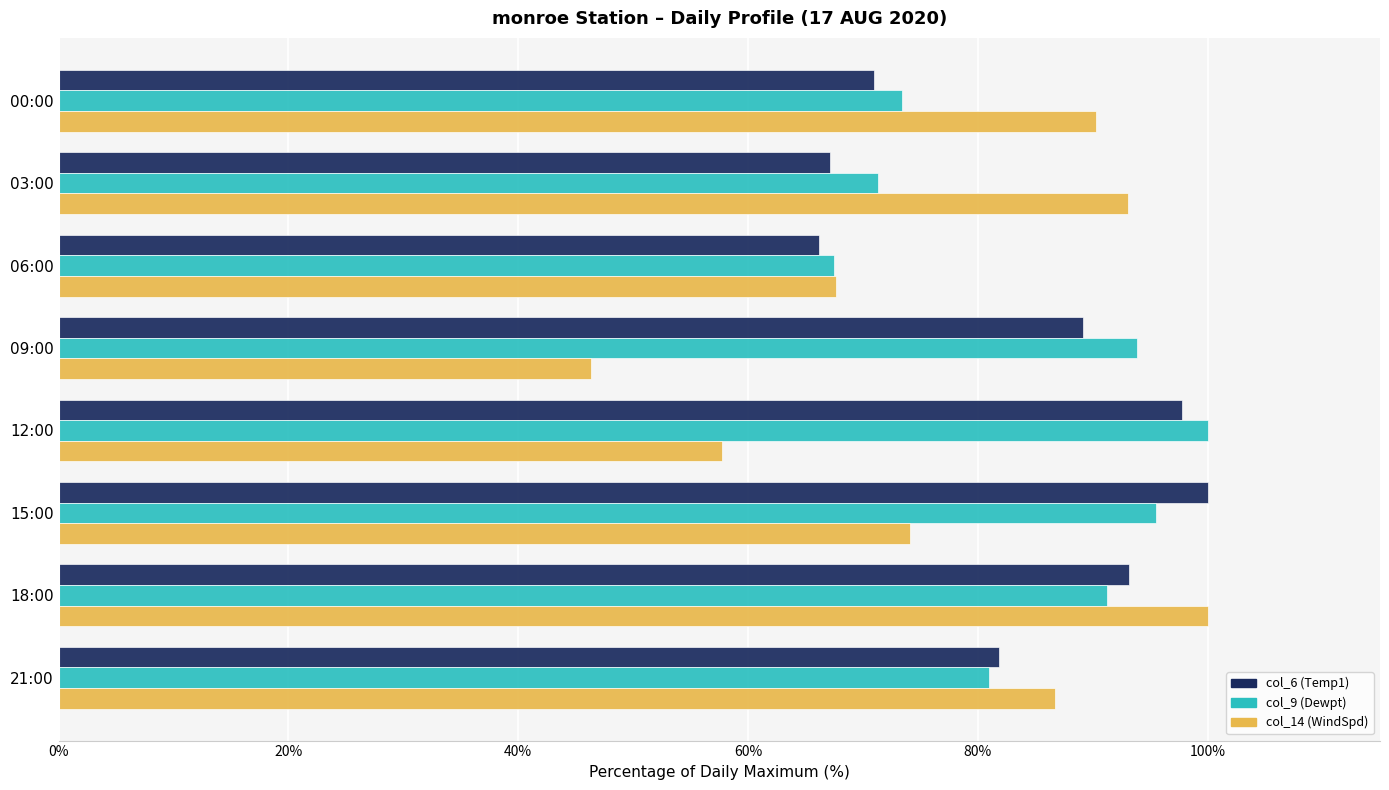

Which series has the widest spread of values?

col_14 (WindSpd)